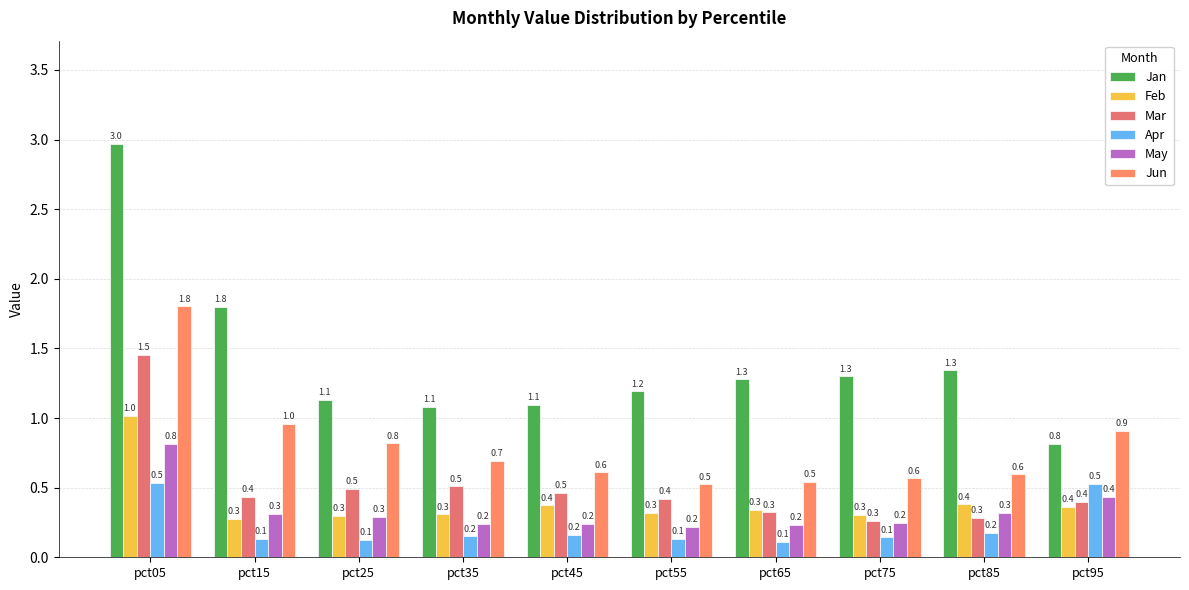

Reading left to right, what are all the values shown in this chart?

Jan: 3.0	1.8	1.1	1.1	1.1	1.2	1.3	1.3	1.3	0.8
Feb: 1.0	0.3	0.3	0.3	0.4	0.3	0.3	0.3	0.4	0.4
Mar: 1.5	0.4	0.5	0.5	0.5	0.4	0.3	0.3	0.3	0.4
Apr: 0.5	0.1	0.1	0.2	0.2	0.1	0.1	0.1	0.2	0.5
May: 0.8	0.3	0.3	0.2	0.2	0.2	0.2	0.2	0.3	0.4
Jun: 1.8	1.0	0.8	0.7	0.6	0.5	0.5	0.6	0.6	0.9